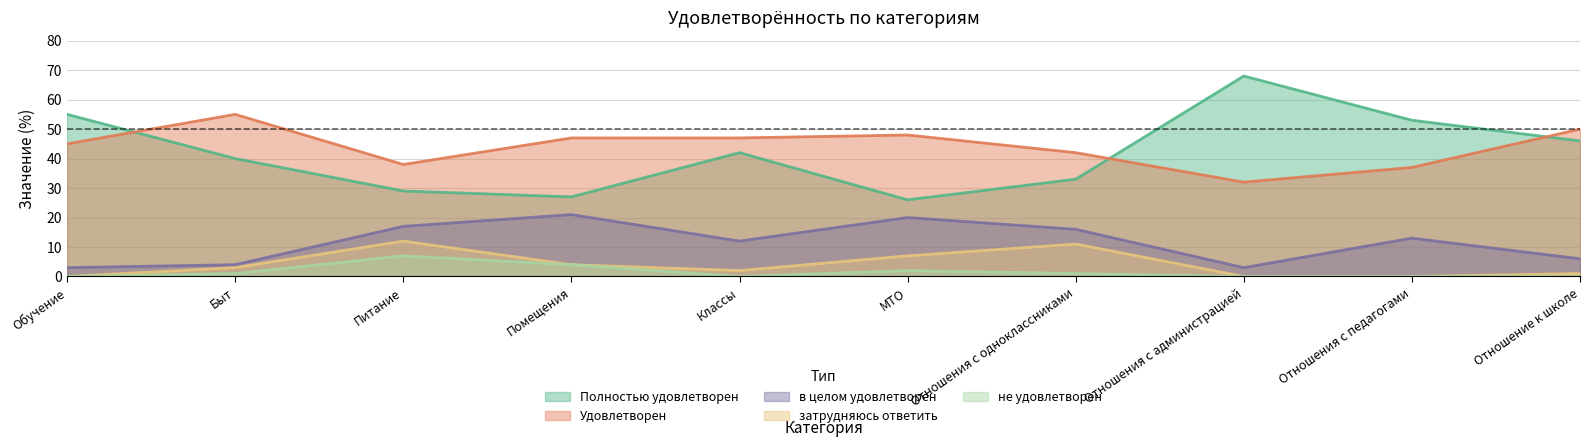

Where is в целом удовлетворен nearest to the value 12?

Классы